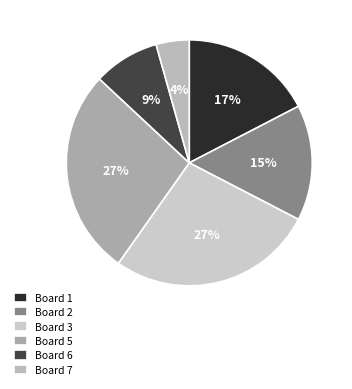

Is Board 7 the majority of the pie?

No